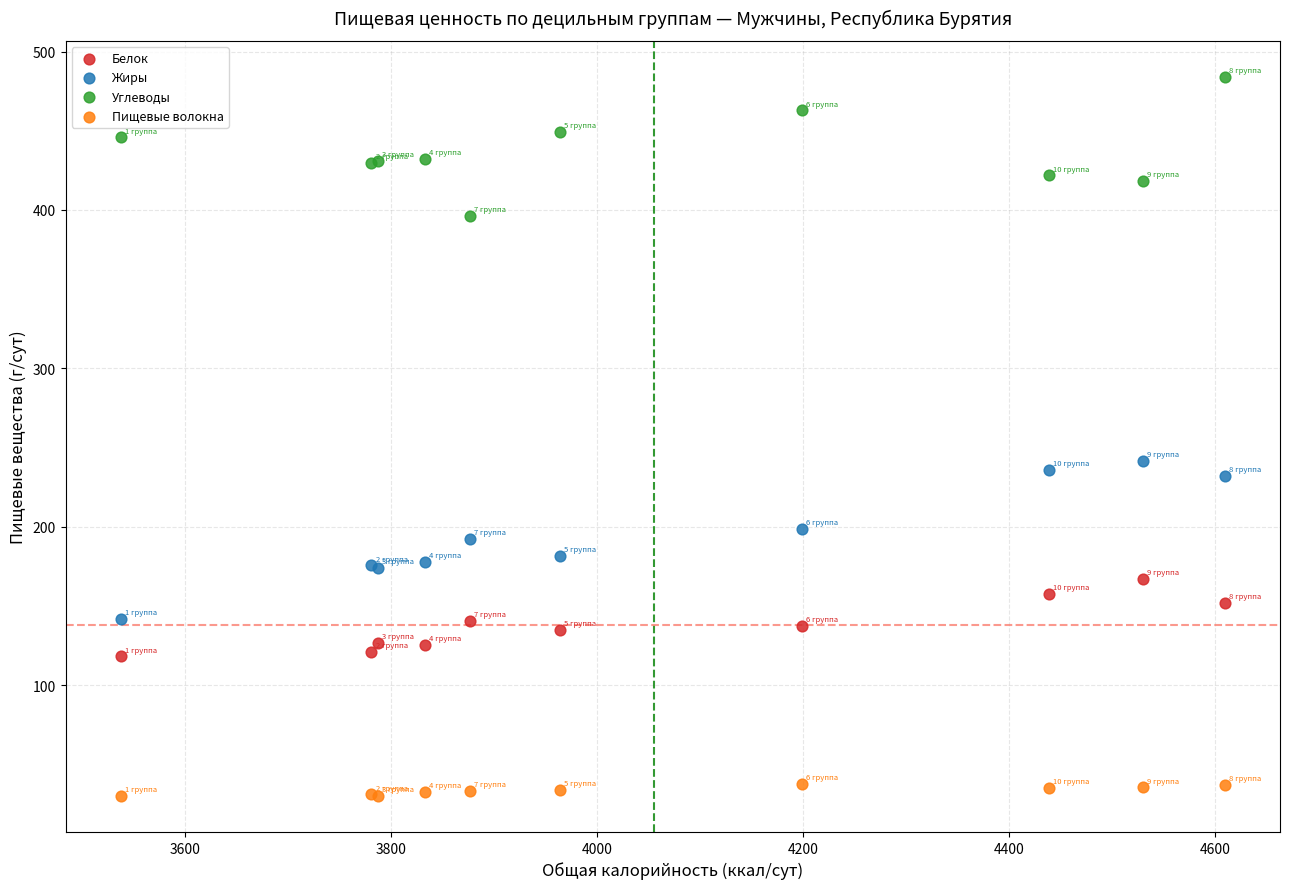

Which series reaches the maximum Y coordinate?

Углеводы